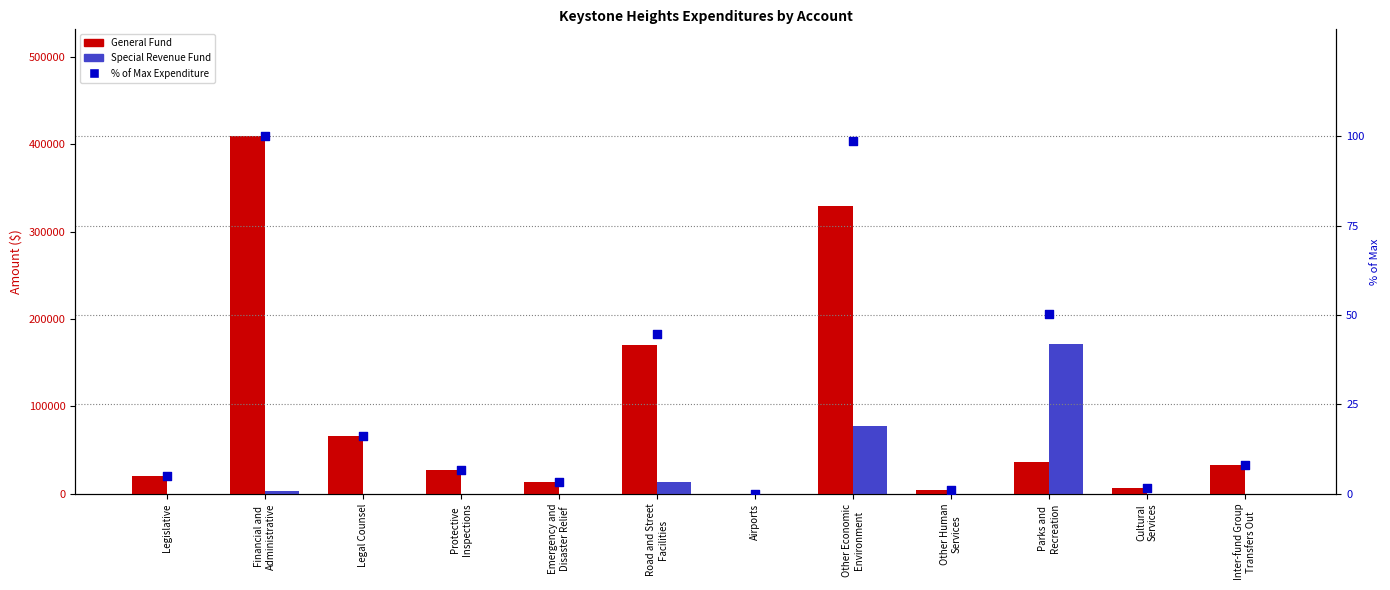

At how many categories does at least one series exceed 52772?

5